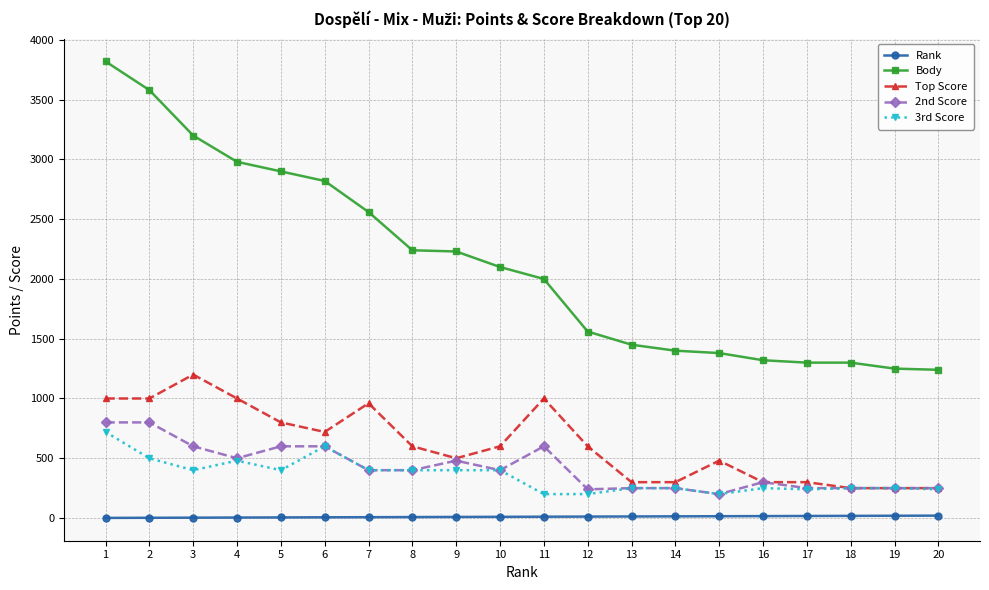

What is the maximum value shown in the chart?

3820